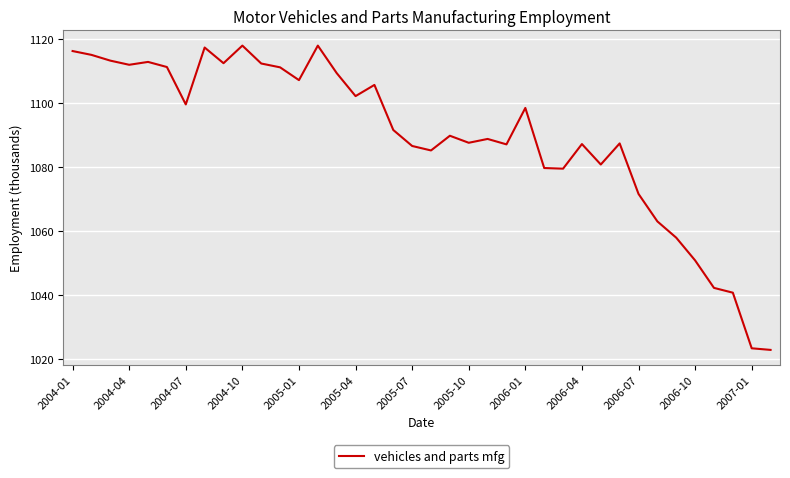

Does the chart display data point markers on the line(s)?

No